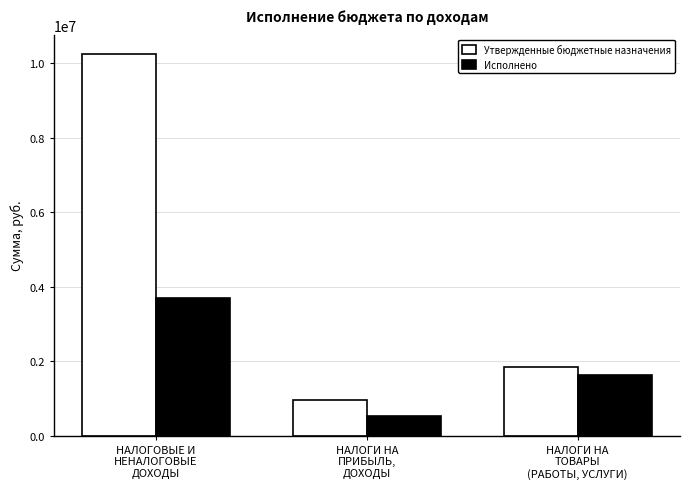

What are all the series names shown in the legend?

Утвержденные бюджетные назначения, Исполнено